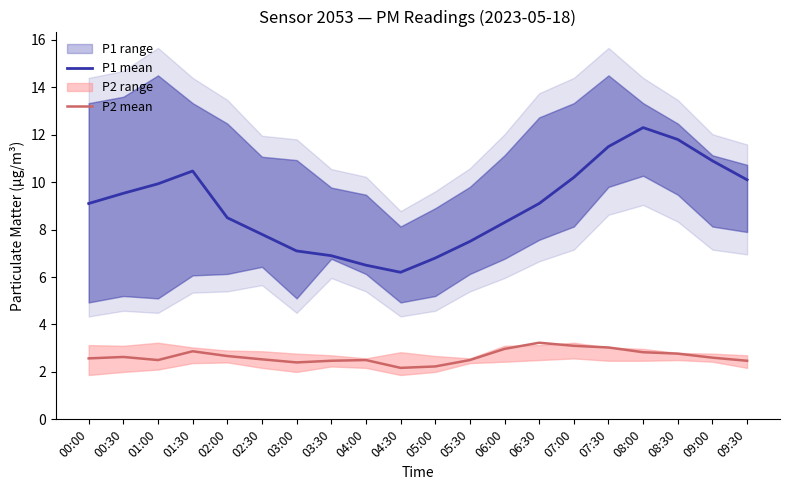

Which has a higher value, 01:30 or 02:00?

01:30